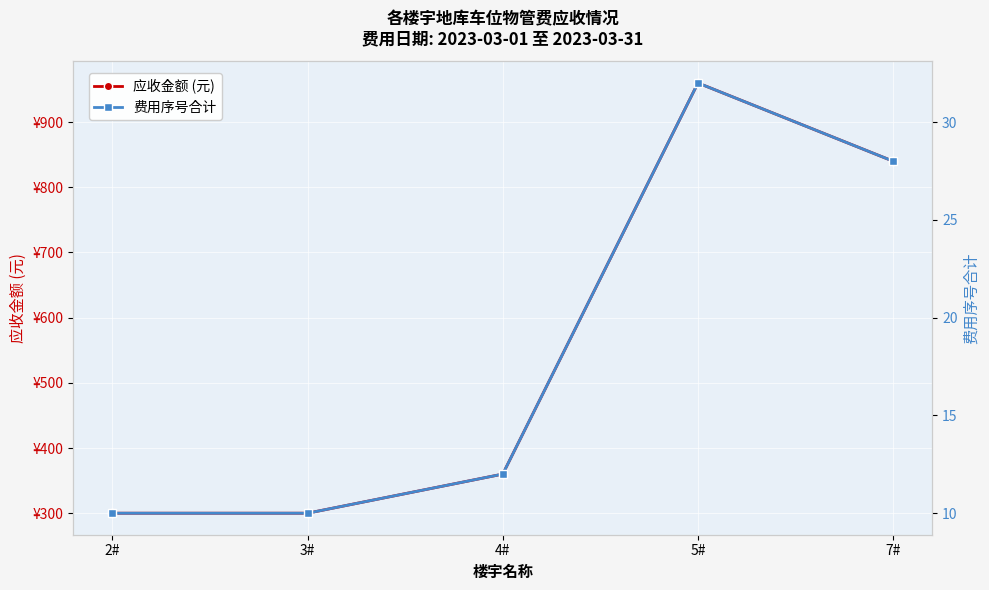

Where does the 应收金额 (元) series first go above 360?

5#